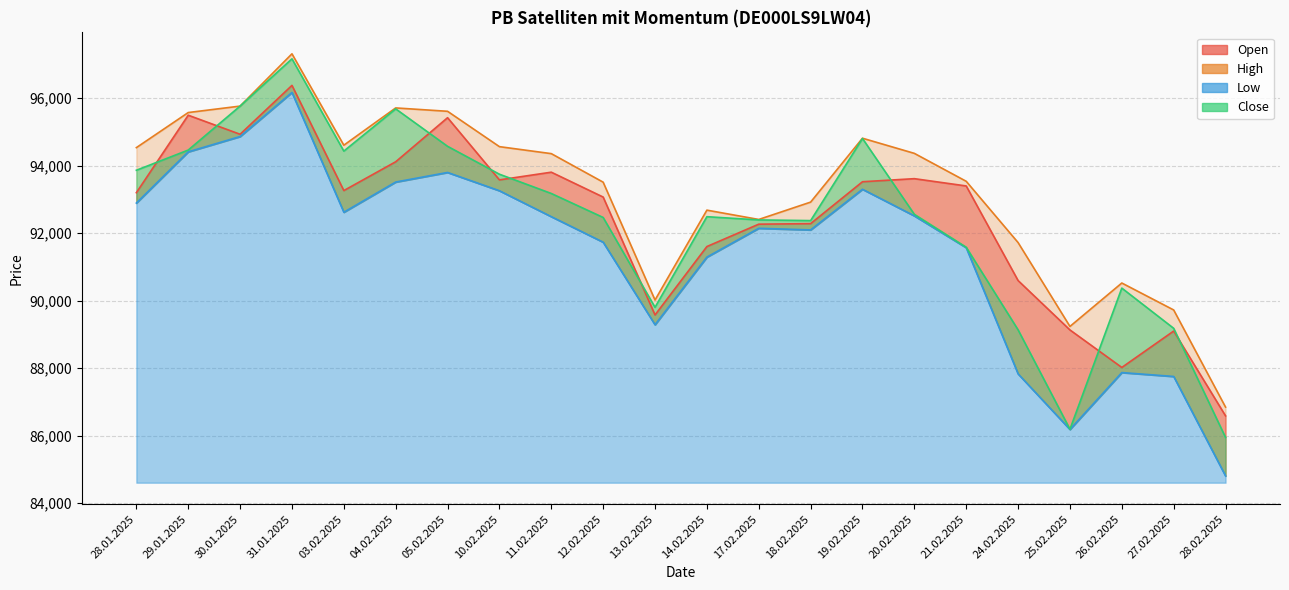

Reading right to left, what are all the values shown in this chart?

Open: 86584	89098	88019	89131	90595	93399	93615	93524	92282	92266	91603	89575	93070	93807	93579	95422	94116	93262	96380	94931	95496	93199
High: 86844	89723	90522	89235	91721	93537	94365	94814	92920	92406	92682	90018	93511	94357	94564	95612	95712	94607	97316	95766	95575	94535
Low: 84803	87752	87867	86181	87829	91569	92512	93301	92096	92144	91290	89285	91732	92489	93257	93799	93515	92620	96170	94864	94410	92892
Close: 85944	89179	90371	86188	89134	91582	92558	94806	92372	92392	92488	89802	92465	93176	93747	94574	95684	94432	97167	95766	94463	93864